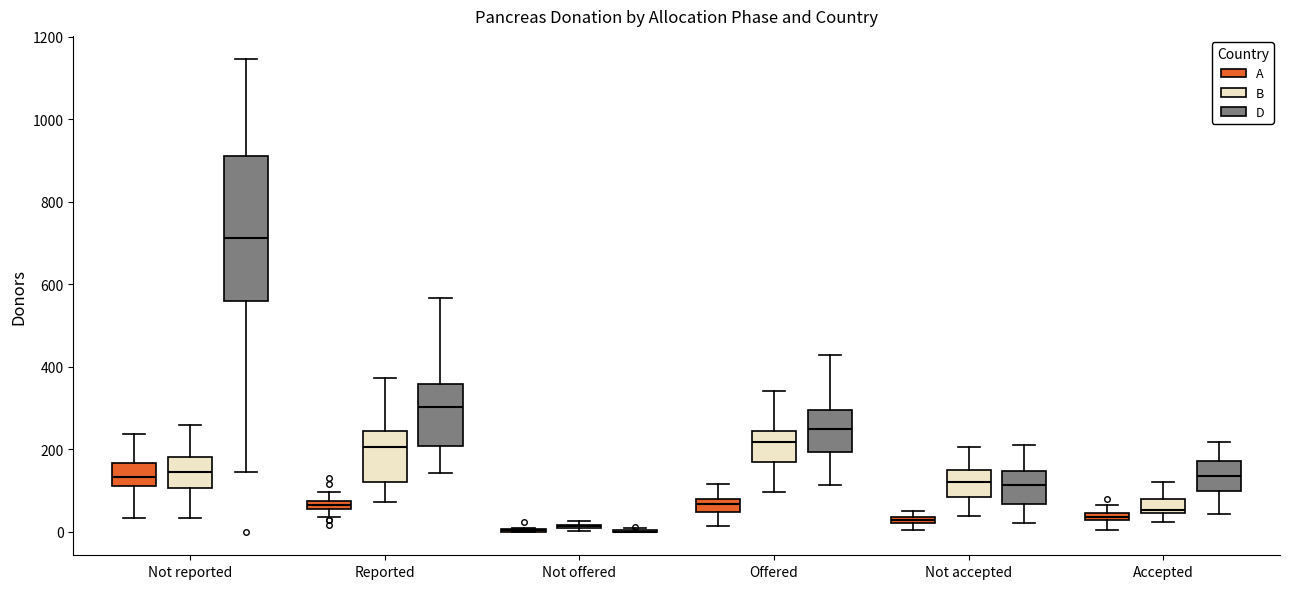

Where is the upper edge of the box for Not accepted (B) on the y-axis? The values are not printed on the chart, so give them approximately, as read against the axis.

160